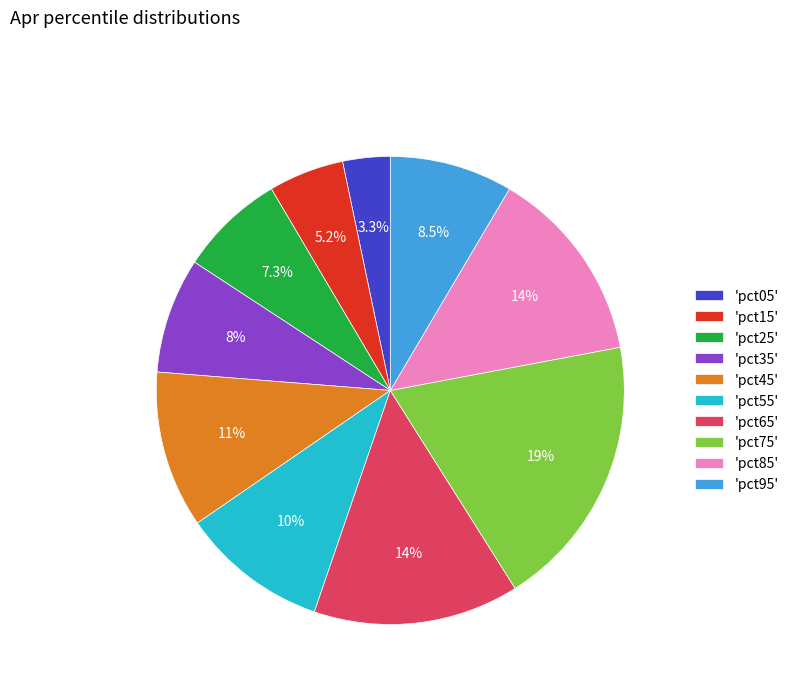

Does any single category account for the majority?

No